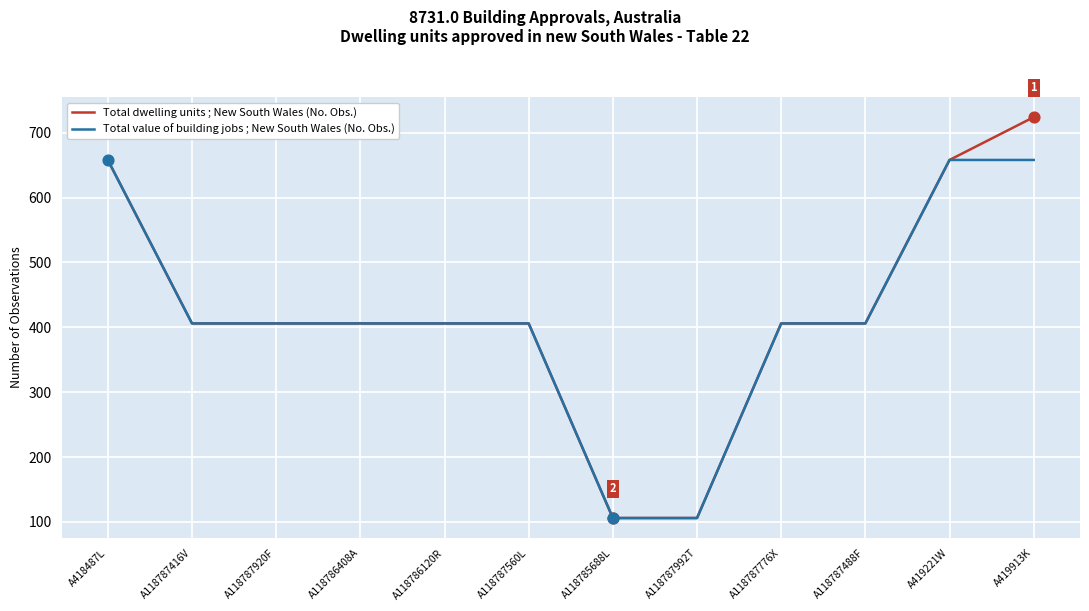

Is the value of Total dwelling units ; New South Wales (No. Obs.) at A118787776X greater than the value of Total value of building jobs ; New South Wales (No. Obs.) at A118785688L?

Yes